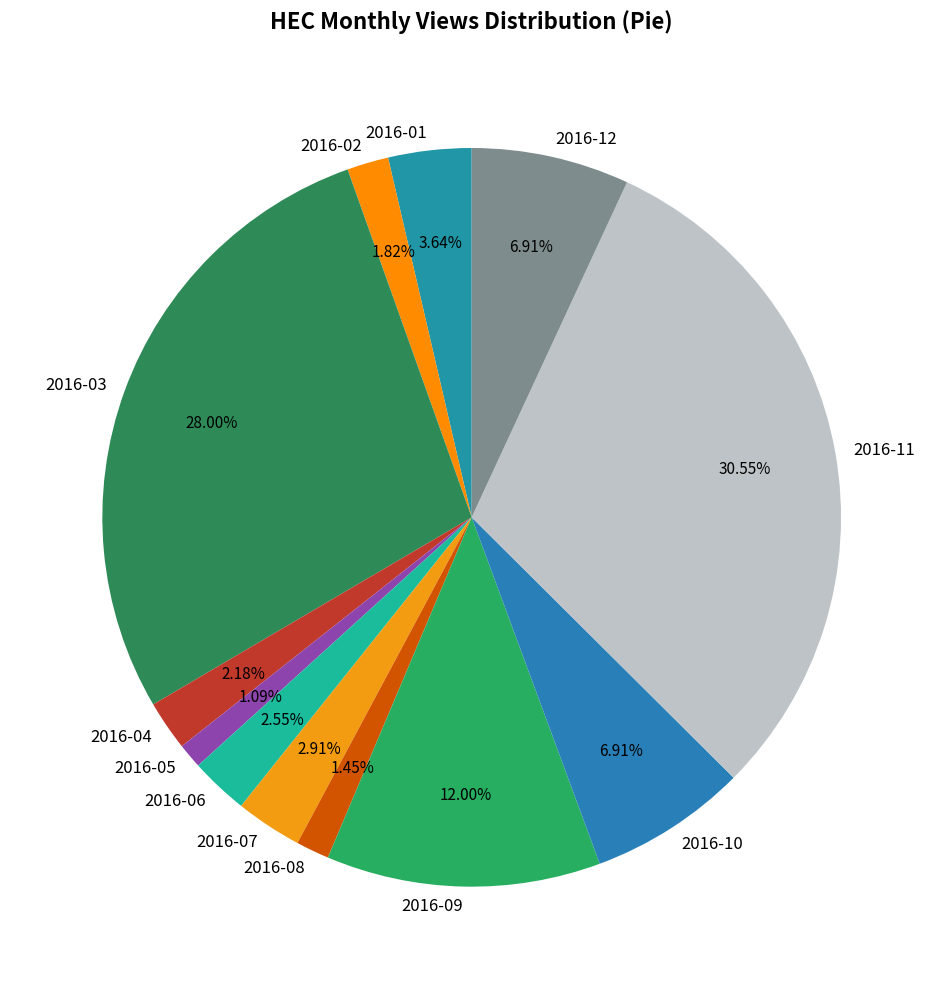

Does 2016-04 represent more than half of the total?

No